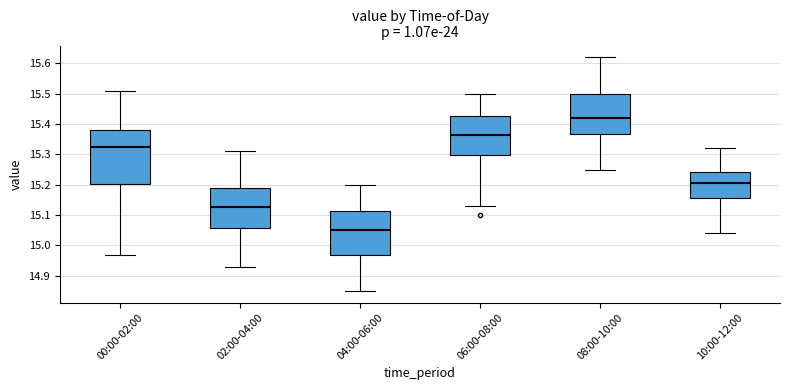

Reading left to right, transcribe this box plot: for each box, give where its median line is, the range the box spans, and where its two whiskers end, as read against the y-axis. The values are not printed on the chart, so give them approximately, as read against the axis.

00:00-02:00: median 15.33, box 15.20 to 15.38, whiskers 14.97 to 15.51
02:00-04:00: median 15.13, box 15.06 to 15.19, whiskers 14.93 to 15.31
04:00-06:00: median 15.05, box 14.97 to 15.11, whiskers 14.85 to 15.20
06:00-08:00: median 15.37, box 15.30 to 15.43, whiskers 15.13 to 15.50
08:00-10:00: median 15.42, box 15.37 to 15.50, whiskers 15.25 to 15.62
10:00-12:00: median 15.21, box 15.16 to 15.24, whiskers 15.04 to 15.32